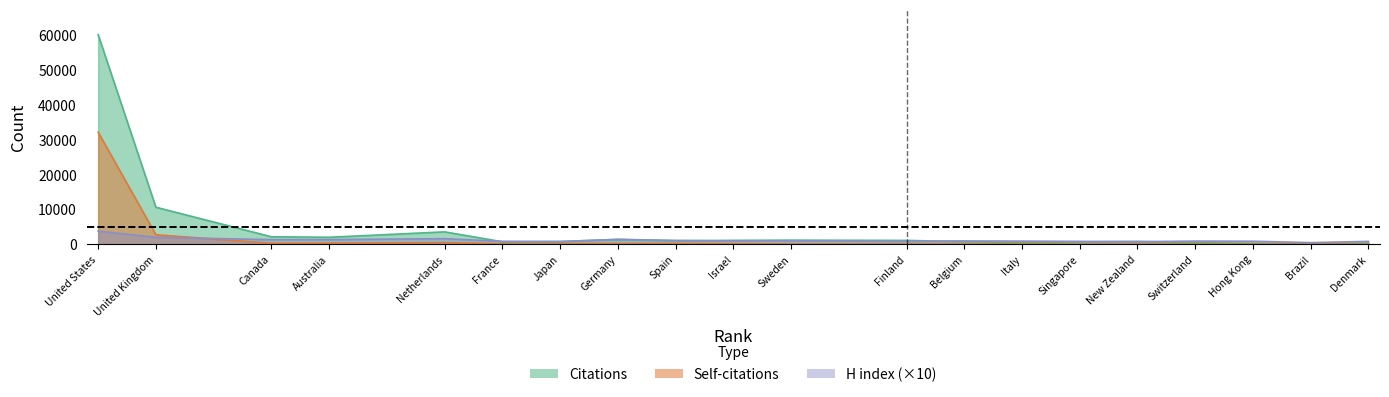

How many values in the Citations series exceed 1007?

9